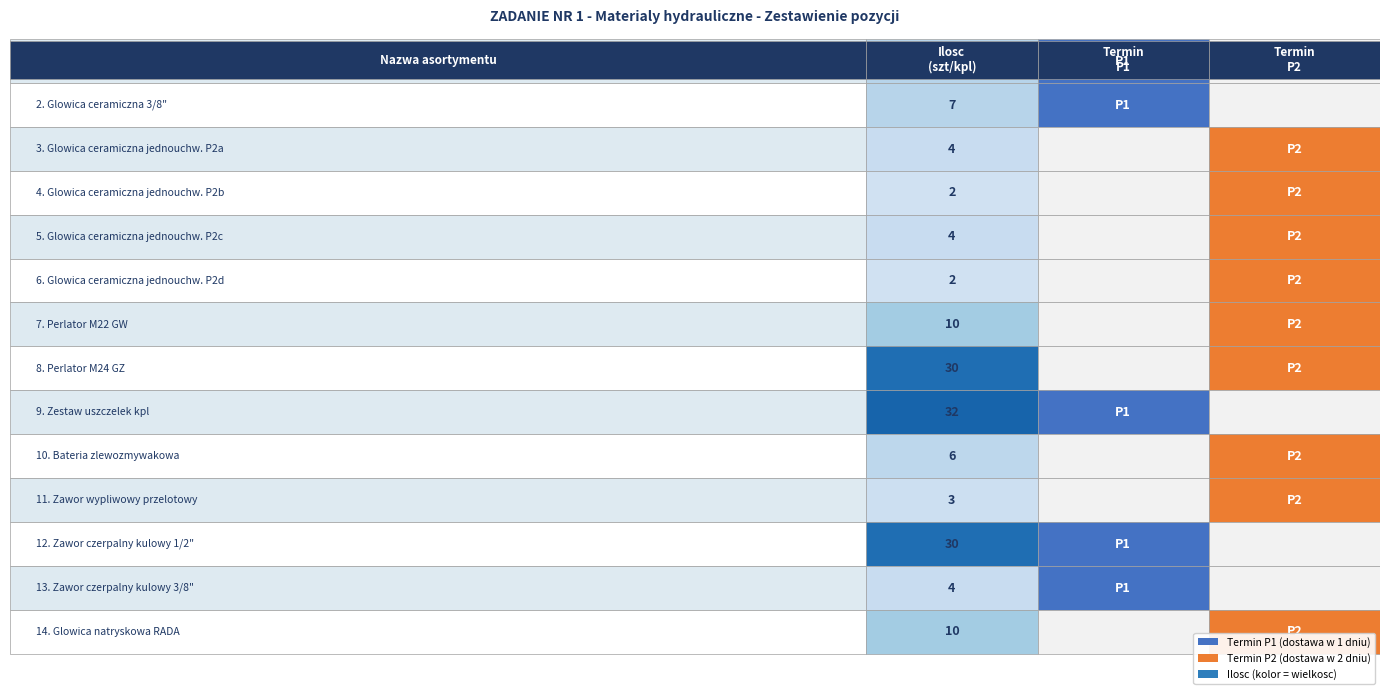

What is the highest value of the Termin P2 series?

1